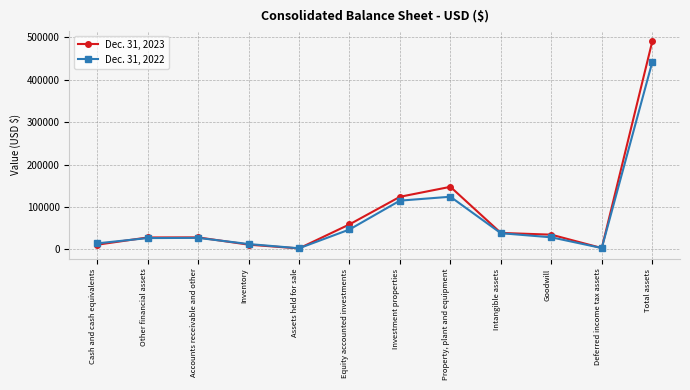

At which category does Dec. 31, 2022 reach its first local valley?

Assets held for sale